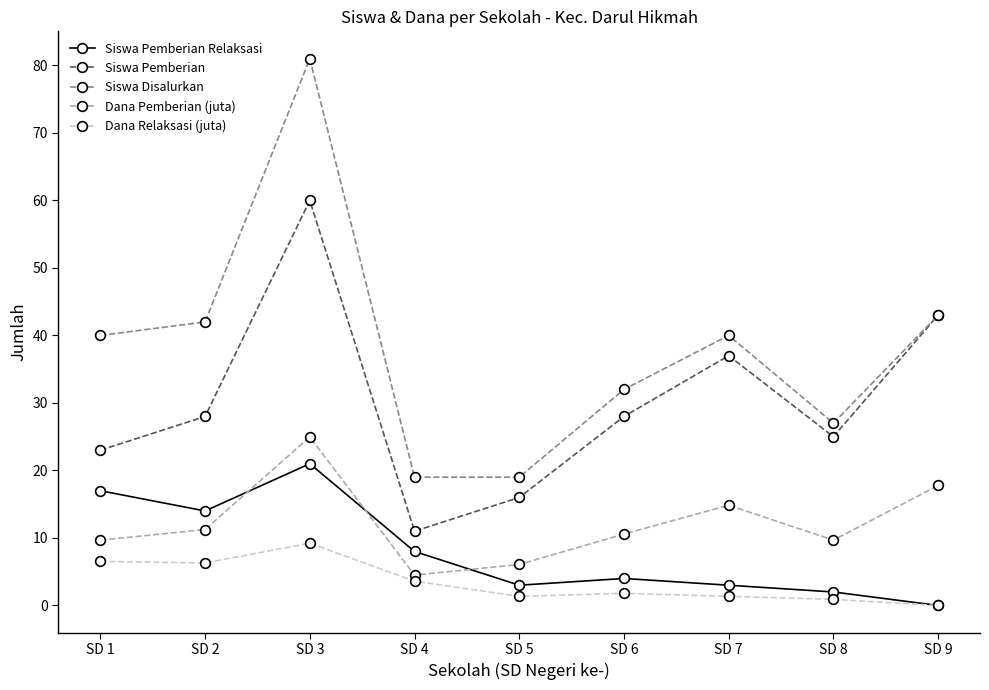

List the series in order of their peak value, highest first.

Siswa Disalurkan, Siswa Pemberian, Dana Pemberian (juta), Siswa Pemberian Relaksasi, Dana Relaksasi (juta)